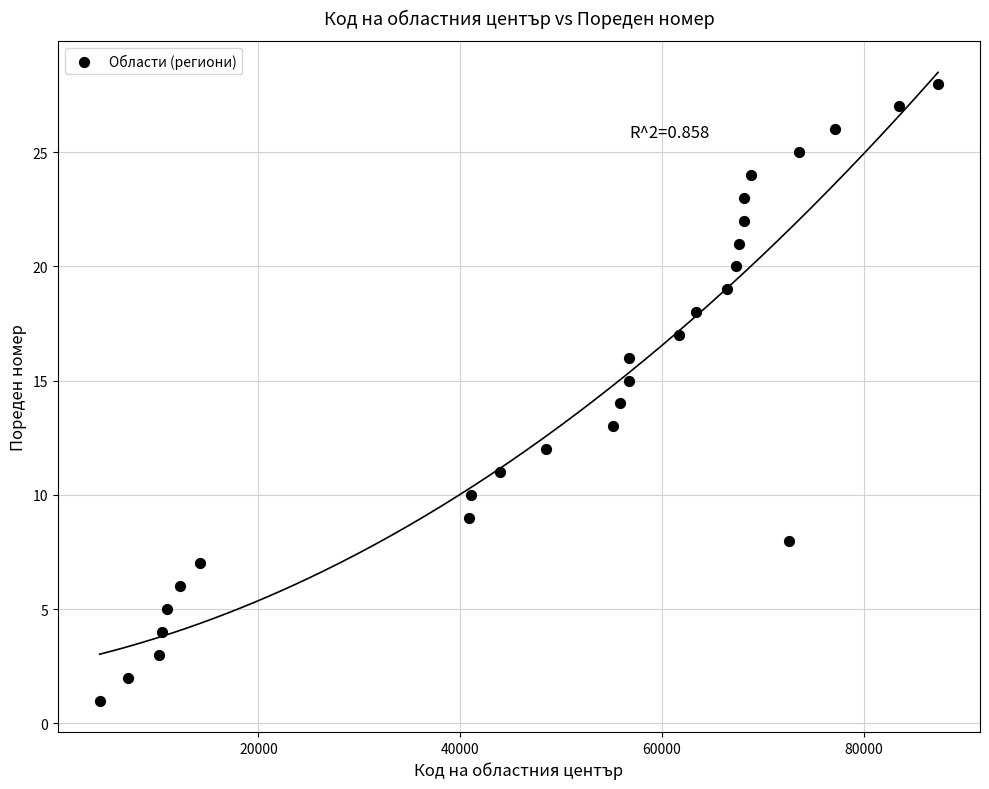

What is the range of X values (max minus min)?

83095